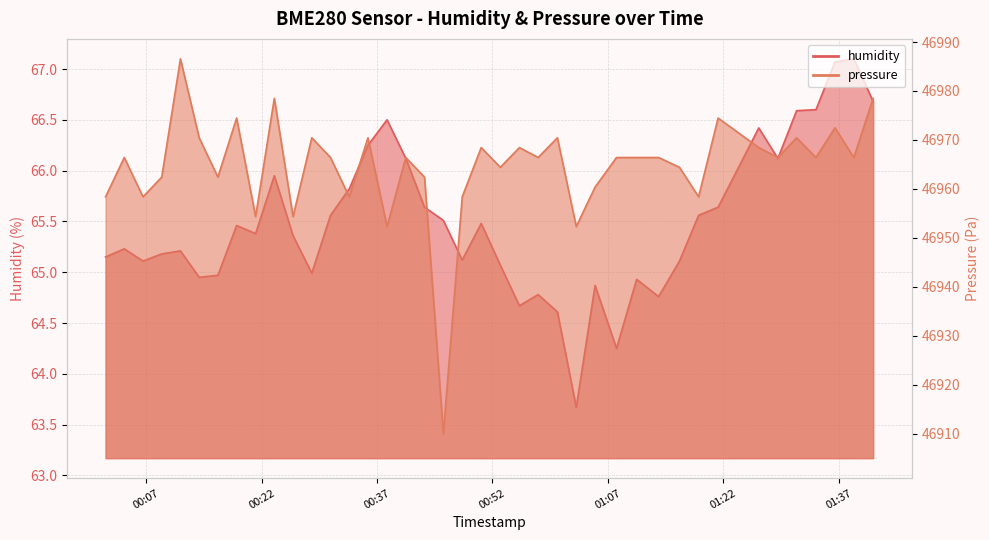

How many data points does each series have?

40